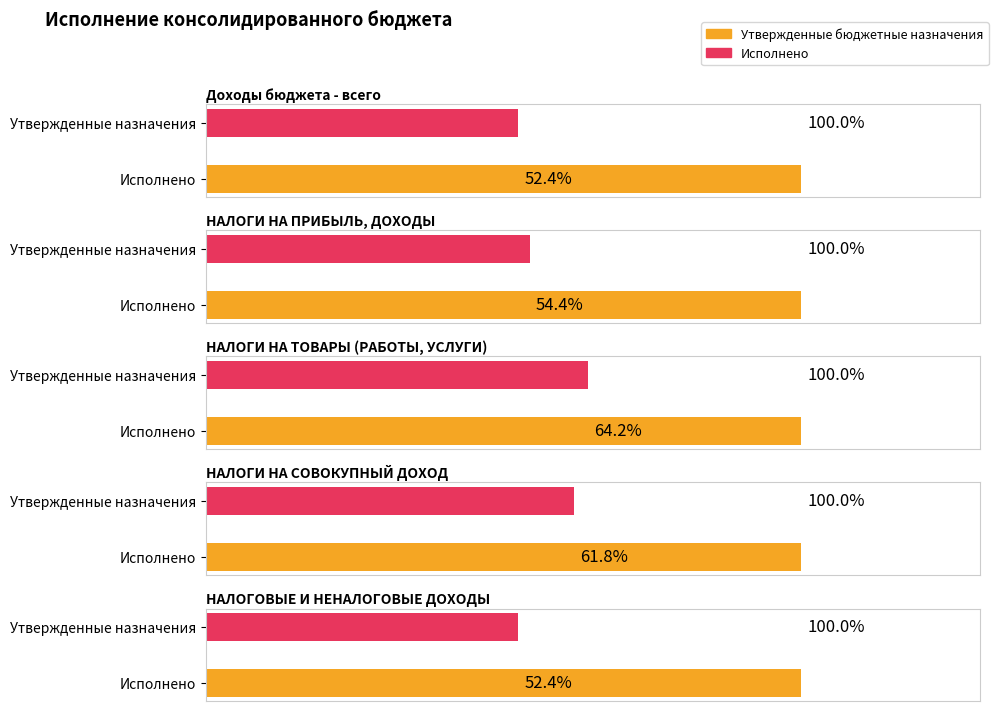

Reading right to left, extract all data points from this chart.

Утвержденные бюджетные назначения: 143750842.0	7113000.0	25453961.0	74005176.0	143750842.0
Исполнено: 75389346.9	4396908.5	16350440.3	40266970.9	75389346.9